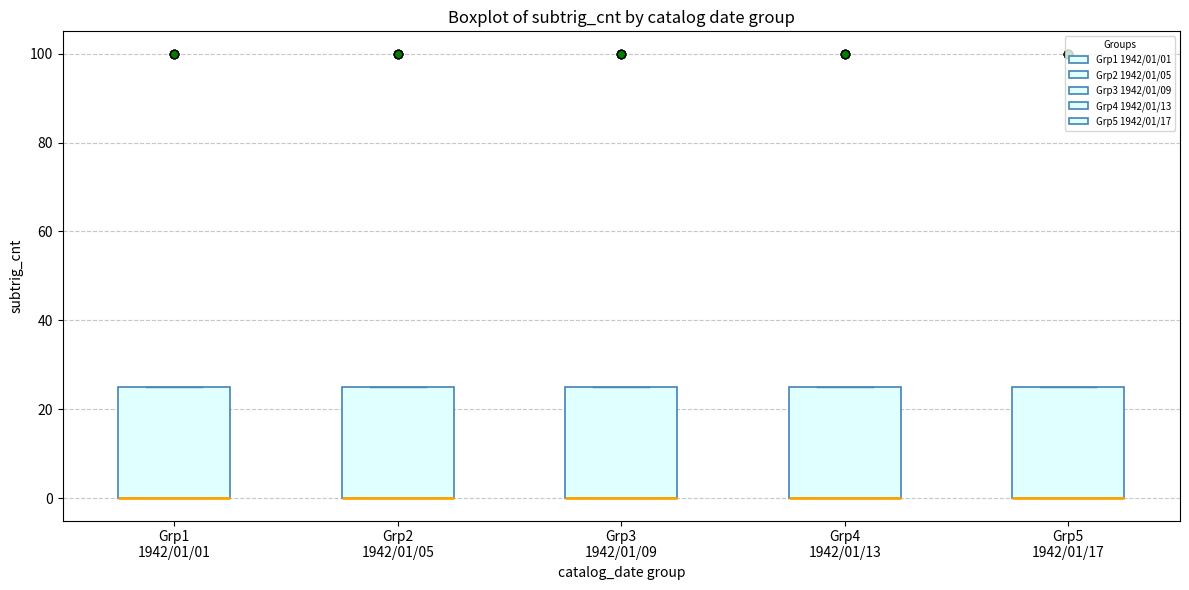

Where is the upper edge of the box for Grp5 1942/01/17 on the y-axis? The values are not printed on the chart, so give them approximately, as read against the axis.

26